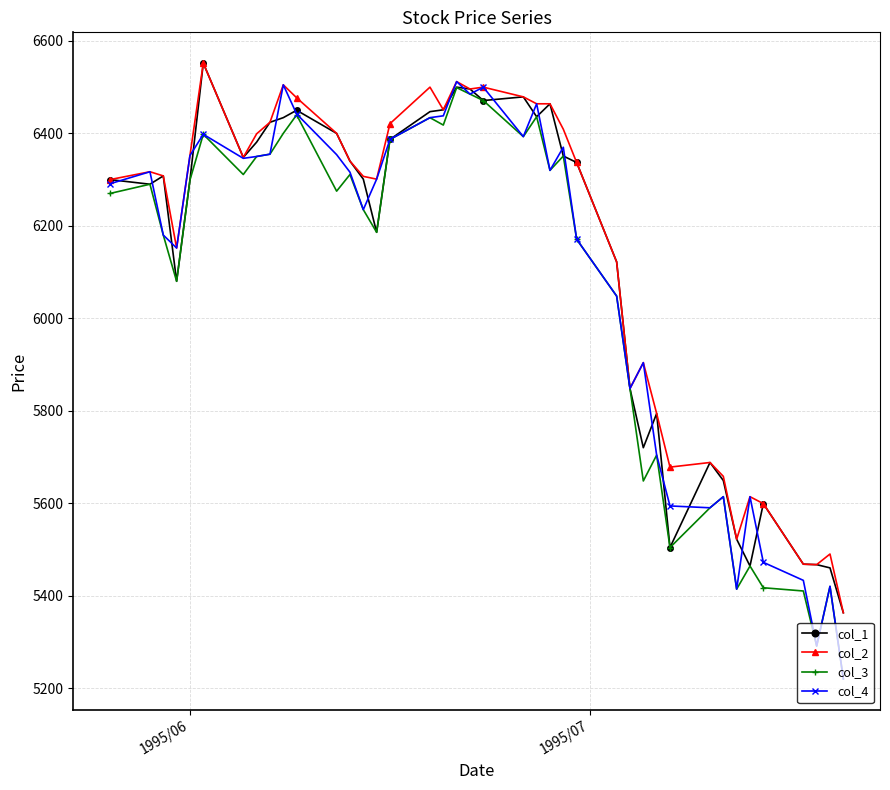

List the series in order of their overall mean, highest first.

col_2, col_1, col_4, col_3